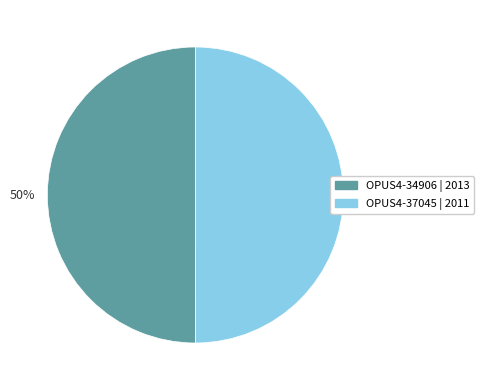

To the nearest percent, what is the average slice percentage?

50%